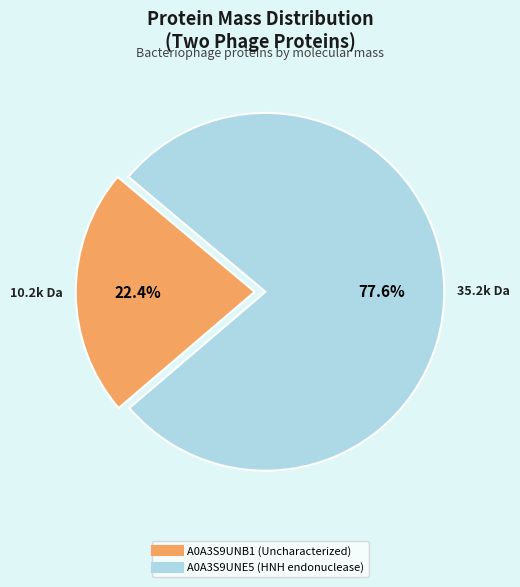

Approximately how many times larger is the value at A0A3S9UNE5 (HNH endonuclease) compared to A0A3S9UNB1 (Uncharacterized)?

3.5